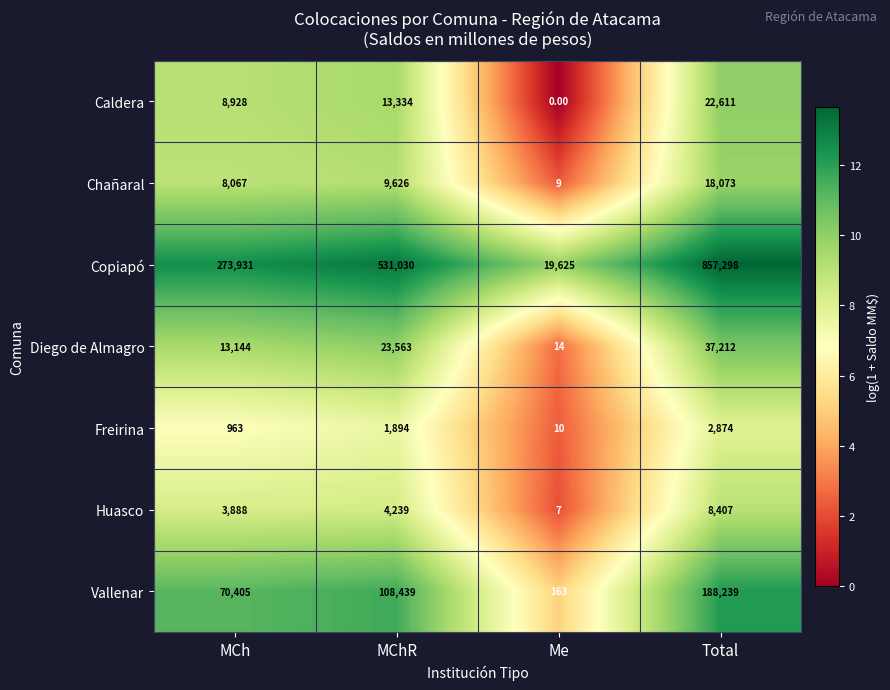

Between MCh and Total, which series saw the biggest shift?

Copiapó